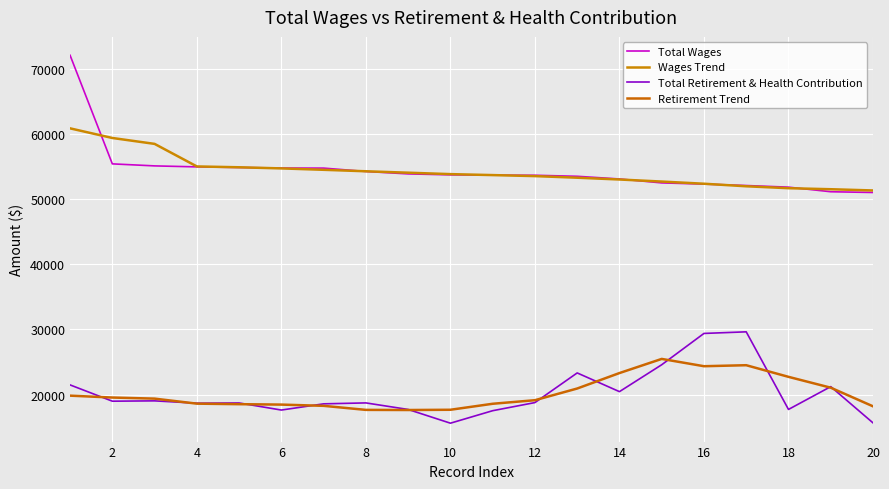

True or false: Wages Trend has more than 0 interior local peaks.

False